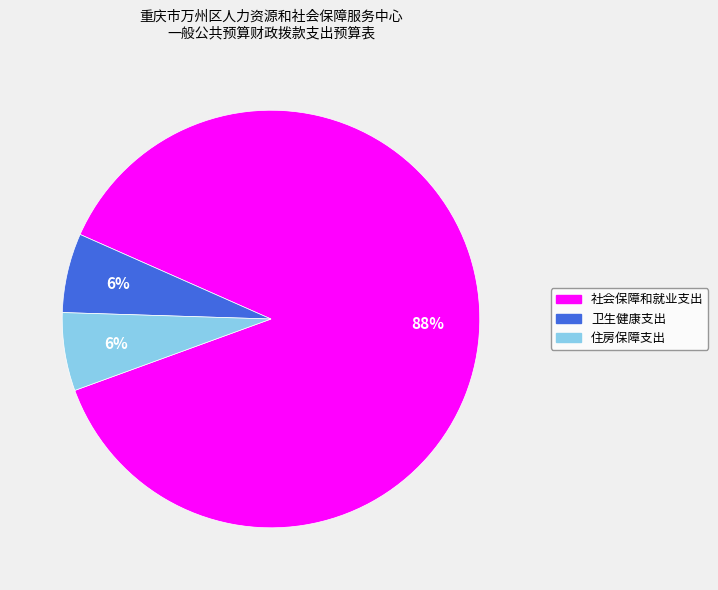

The 住房保障支出 slice represents 6% of the pie. True or false?

True